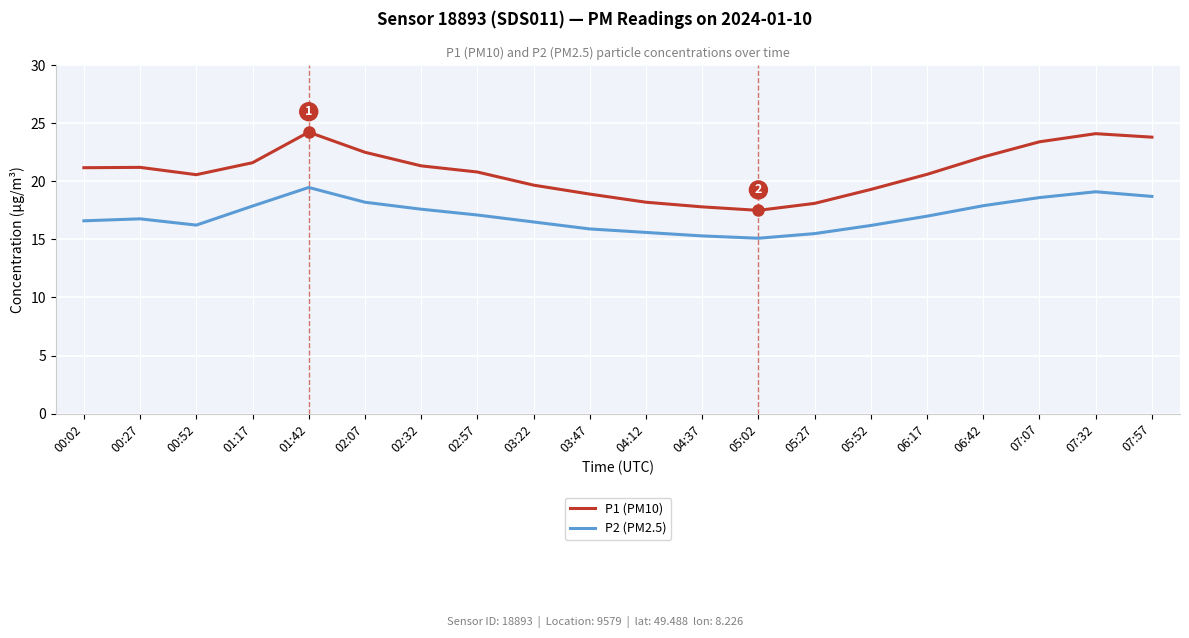

How many values in the P2 (PM2.5) series are below 17?

10